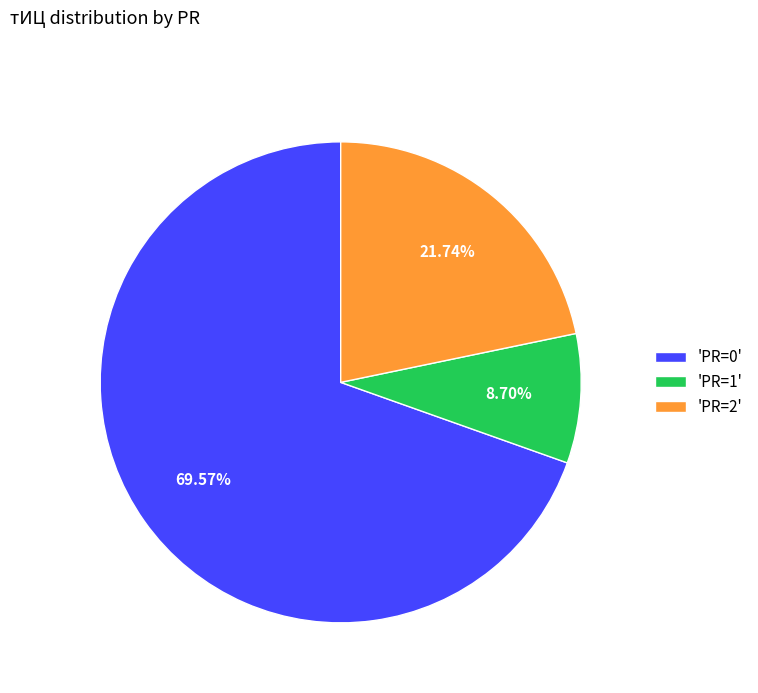

Is the sum of 'PR=1' and 'PR=0' greater than half?

Yes